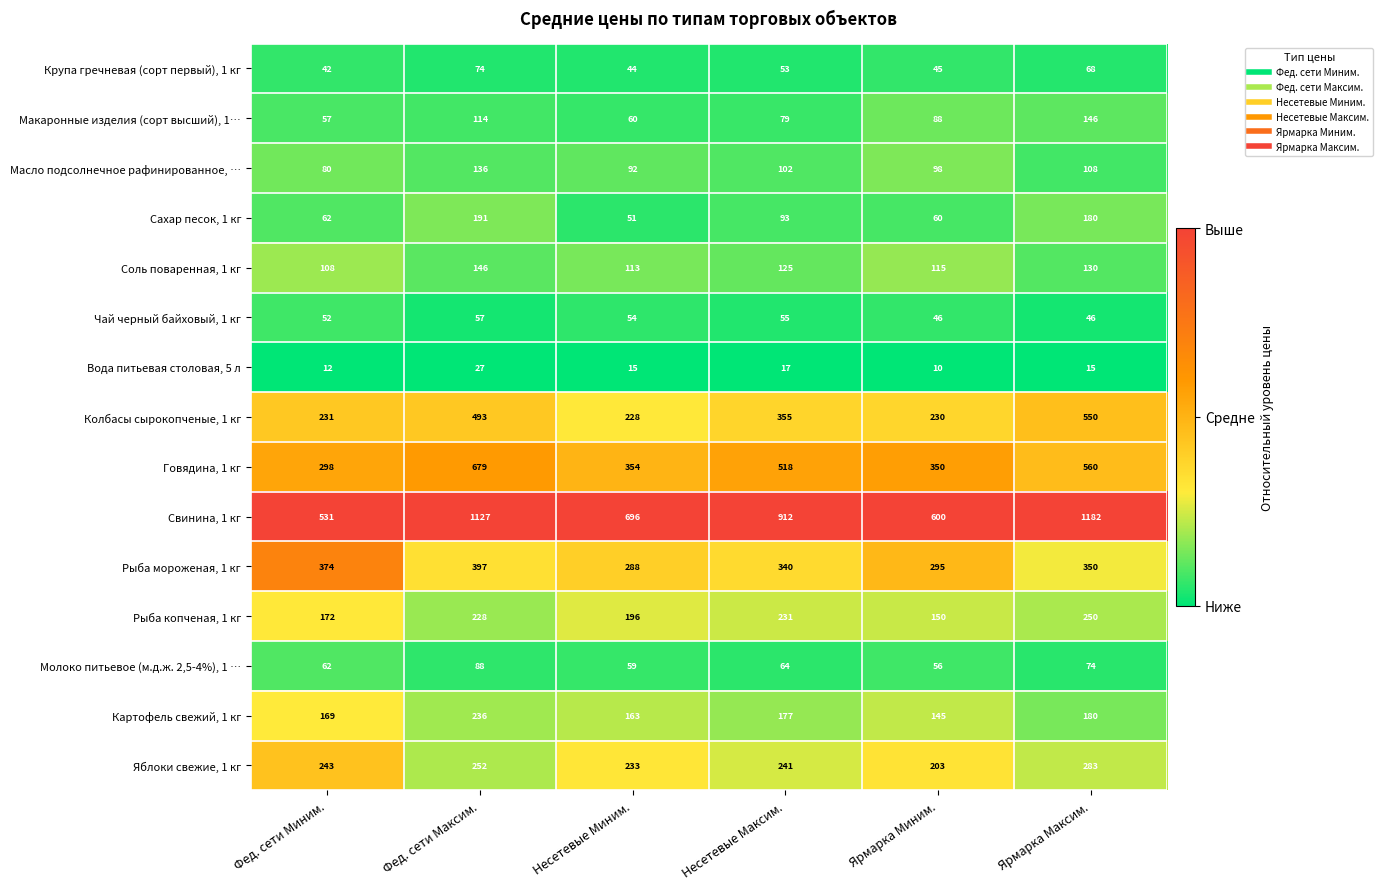

Is it true that Чай черный байховый, 1 кг equals 57 at Фед. сети Максим.?

True